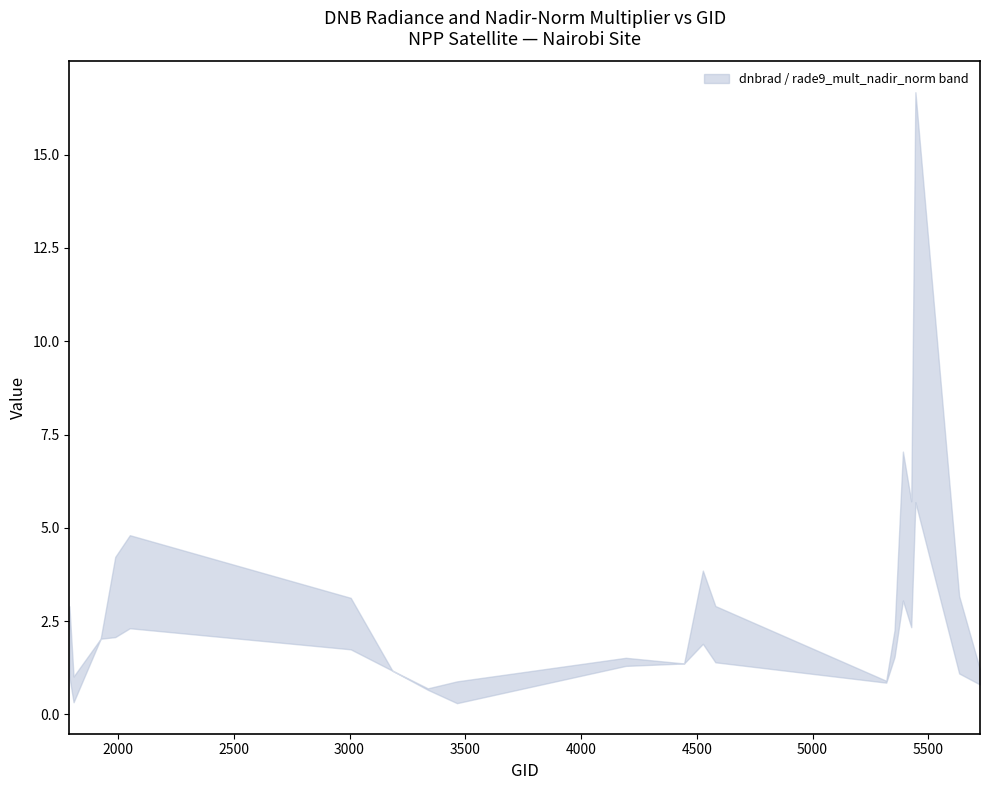

The rade9_mult_nadir_norm series shows 1.9 at 4526. True or false?

True